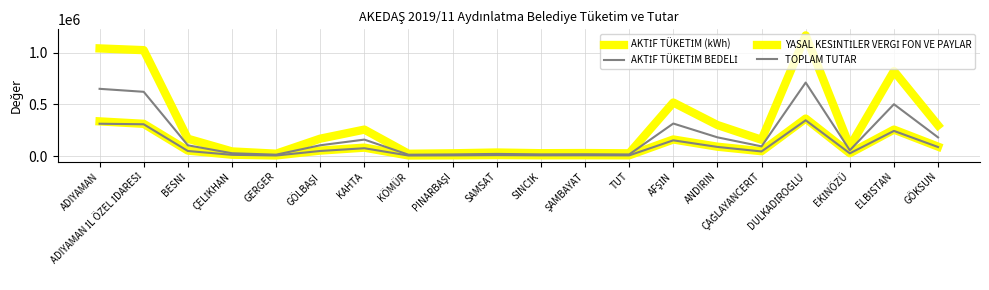

Where does the AKTİF TÜKETİM BEDELİ series first go above 51033?

ADIYAMAN